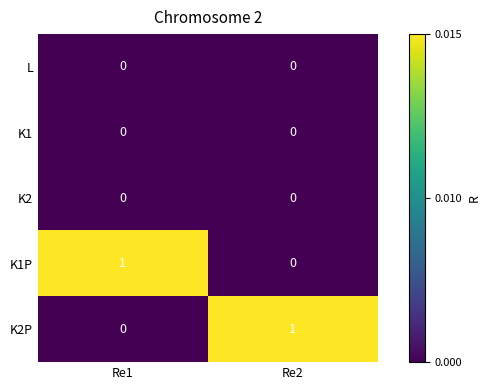

What is the difference between the highest and lowest values at Re1?

1